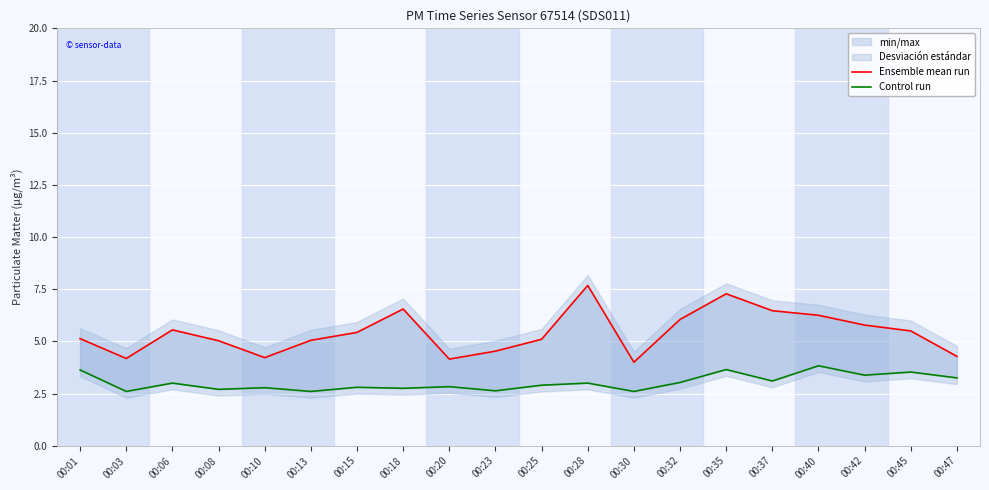

What is the smallest value displayed?

2.6